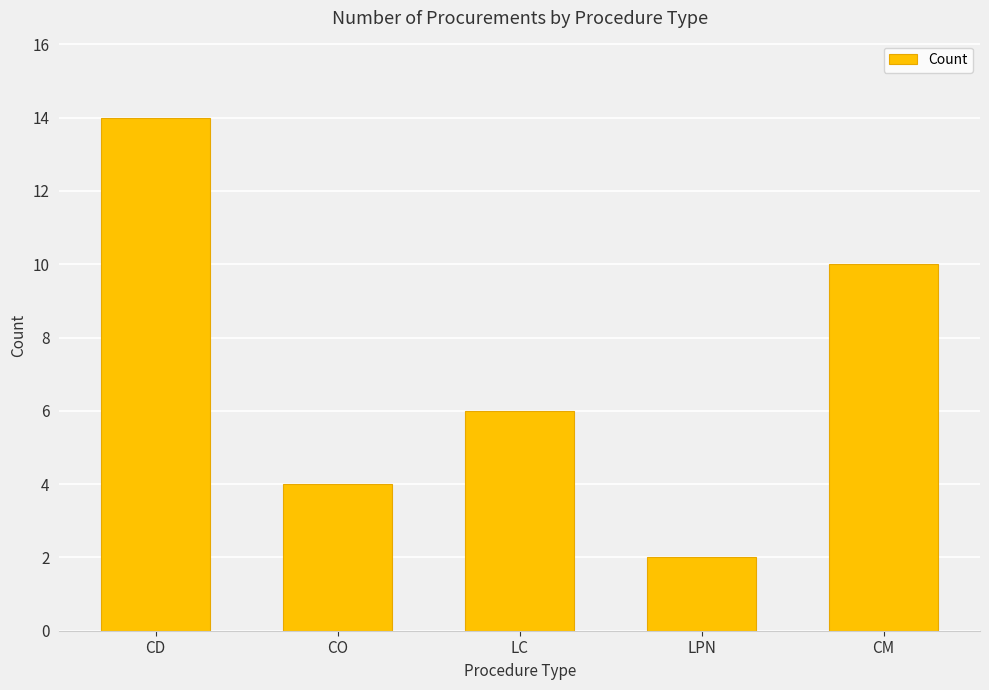

What is the difference between the values at CD and LPN?

12